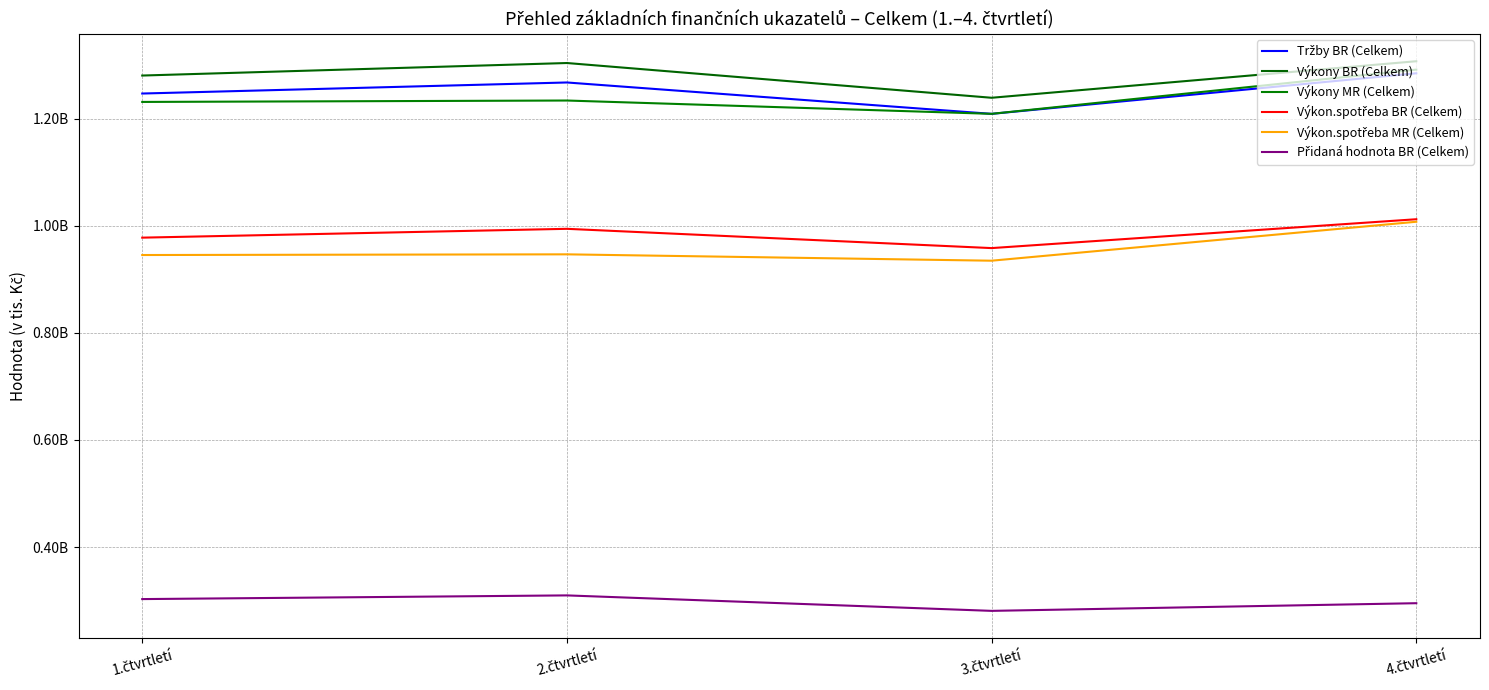

Reading left to right, what are all the values shown in this chart?

Tržby BR (Celkem): 1.čtvrtletí=1246877245	2.čtvrtletí=1267522402	3.čtvrtletí=1208925323	4.čtvrtletí=1284692751
Výkony BR (Celkem): 1.čtvrtletí=1280476024	2.čtvrtletí=1303857984	3.čtvrtletí=1238964114	4.čtvrtletí=1307188332
Výkony MR (Celkem): 1.čtvrtletí=1231190196	2.čtvrtletí=1233818806	3.čtvrtletí=1208969356	4.čtvrtletí=1291544128
Výkon.spotřeba BR (Celkem): 1.čtvrtletí=977737303	2.čtvrtletí=994226885	3.čtvrtletí=958221463	4.čtvrtletí=1012126424
Výkon.spotřeba MR (Celkem): 1.čtvrtletí=945292540	2.čtvrtletí=946565903	3.čtvrtletí=934678549	4.čtvrtletí=1007430680
Přidaná hodnota BR (Celkem): 1.čtvrtletí=302738721	2.čtvrtletí=309631099	3.čtvrtletí=280742651	4.čtvrtletí=295061908